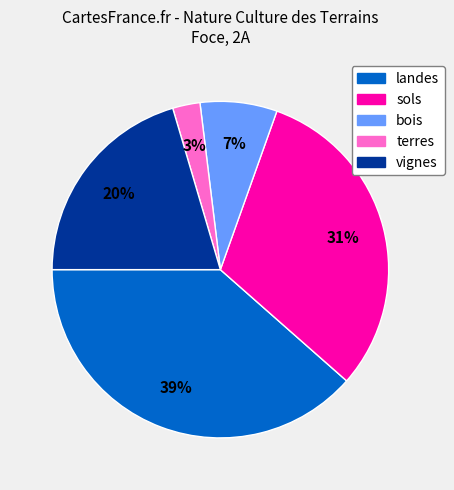

The vignes slice represents 20% of the pie. True or false?

True